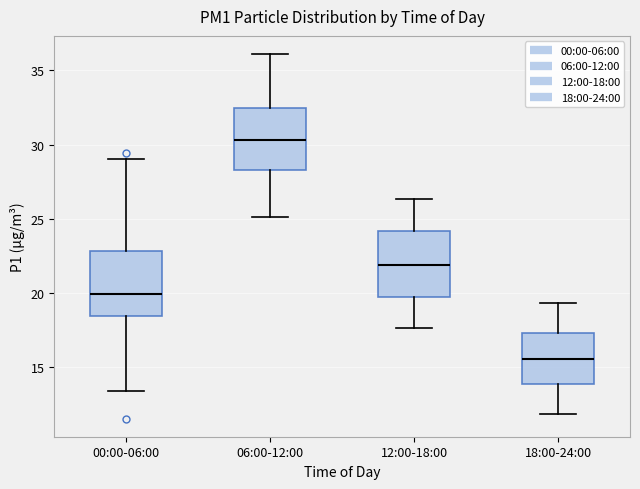

Reading left to right, read every box against the y-axis: the position of its median line, the range the box covers, and the ends of its whiskers. The values are not printed on the chart, so give them approximately, as read against the axis.

00:00-06:00: median 20.0, box 18.5 to 23.0, whiskers 13.5 to 29.0
06:00-12:00: median 30.5, box 28.5 to 32.5, whiskers 25.0 to 36.0
12:00-18:00: median 22.0, box 19.5 to 24.0, whiskers 17.5 to 26.5
18:00-24:00: median 15.5, box 14.0 to 17.5, whiskers 12.0 to 19.5